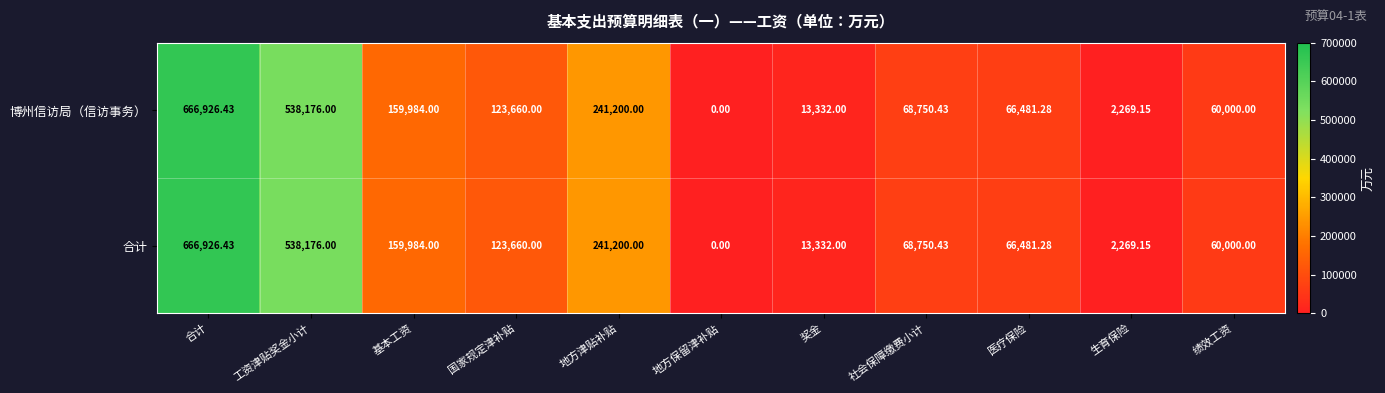

At which category is the sum across all series the highest?

合计